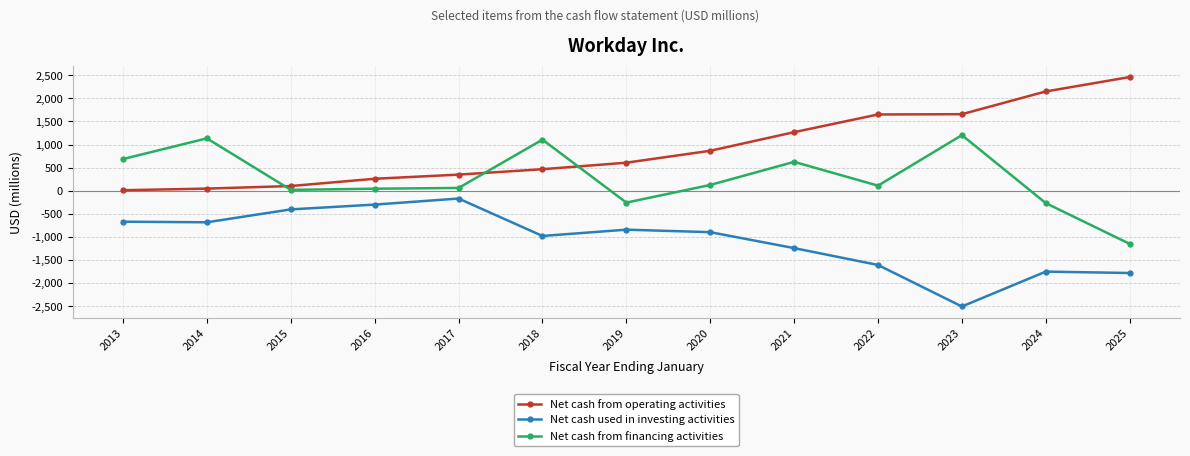

What is the minimum value for Net cash from operating activities?

11